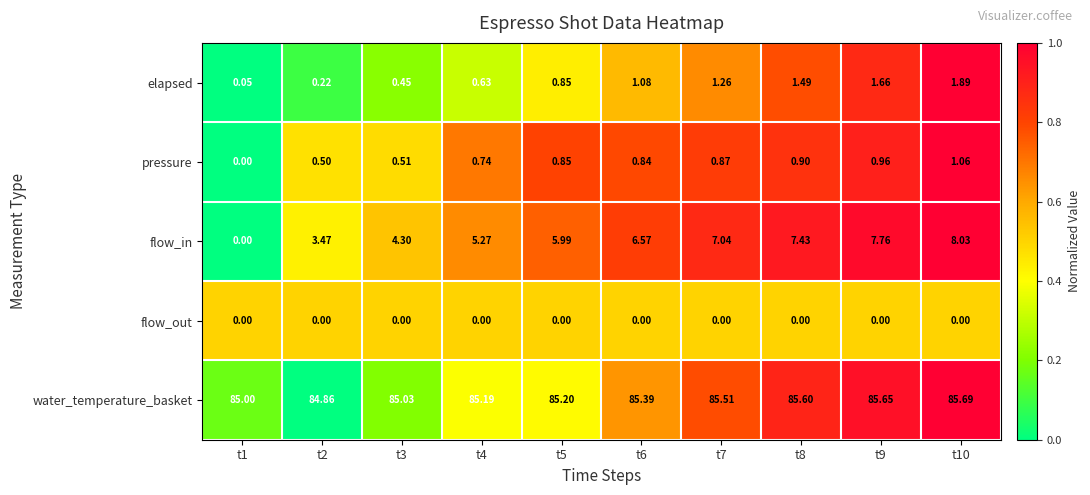

Which series changed the most between t2 and t3?

flow_in